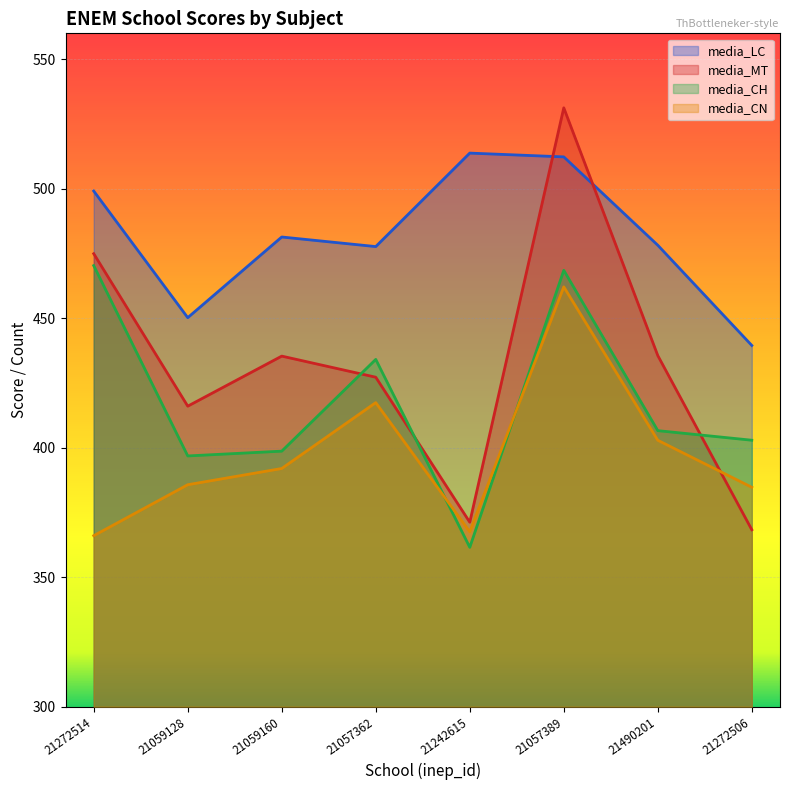

What is the label of the 2nd point from the right?

21490201